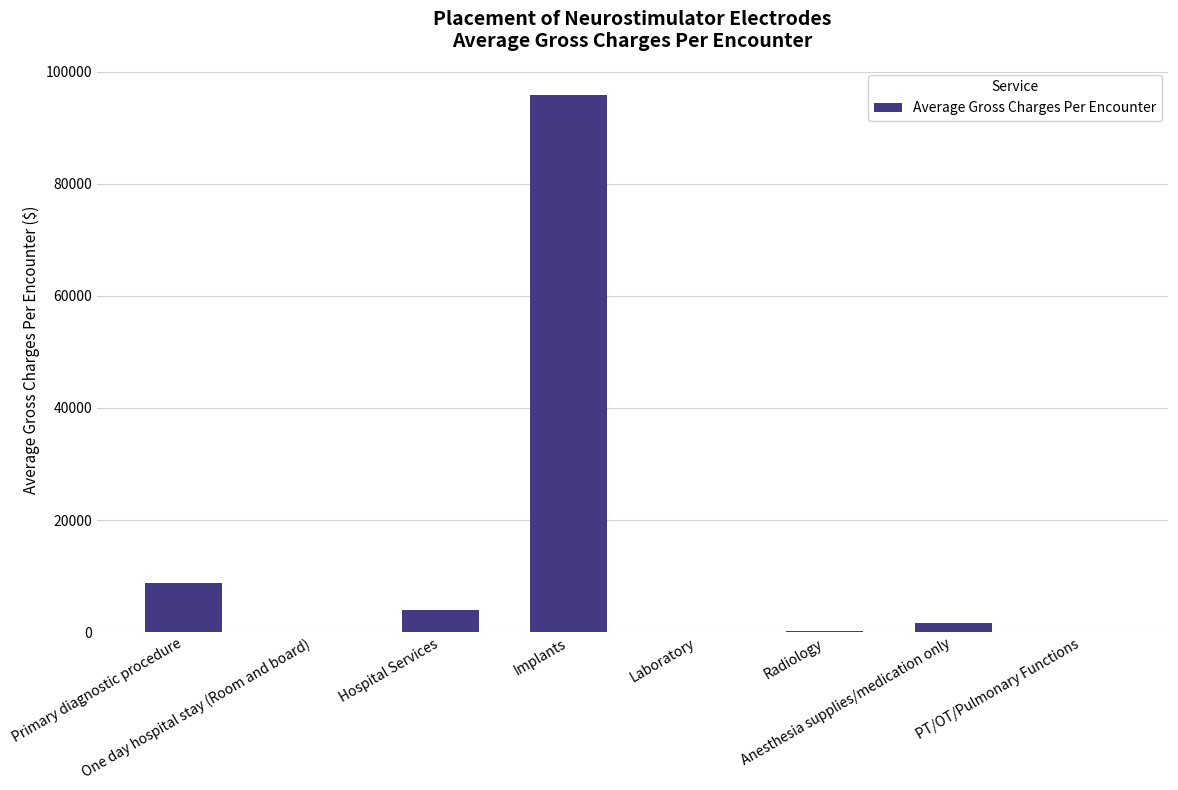

What is the maximum value shown in the chart?

95884.9